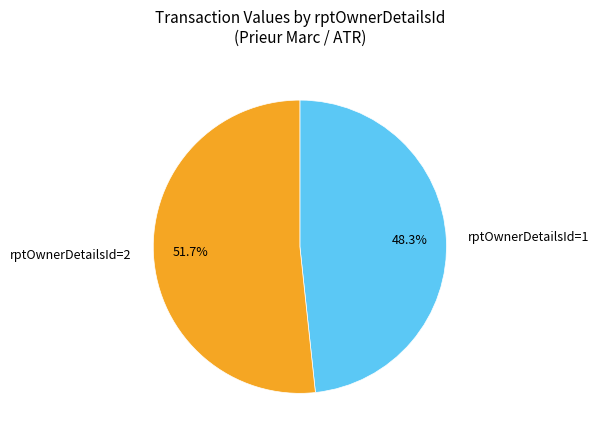

Is there a majority slice in this chart?

Yes